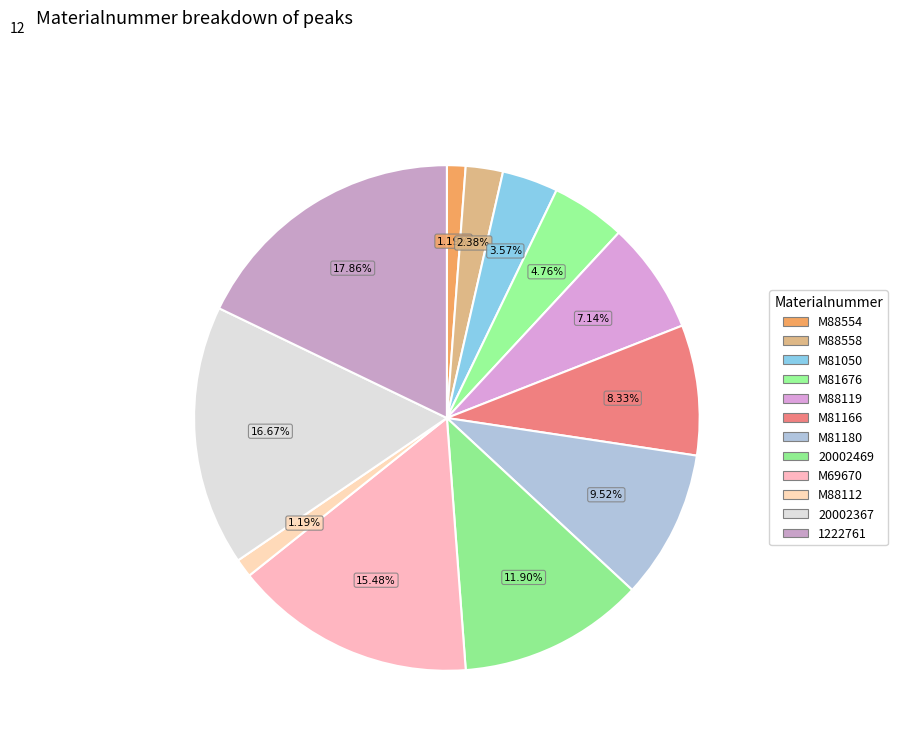

What percentage is the M81676 slice, to the nearest percent?

5%